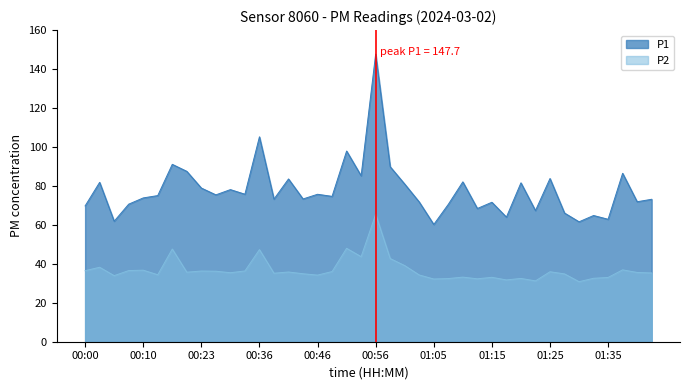

What are all the series names shown in the legend?

P1, P2